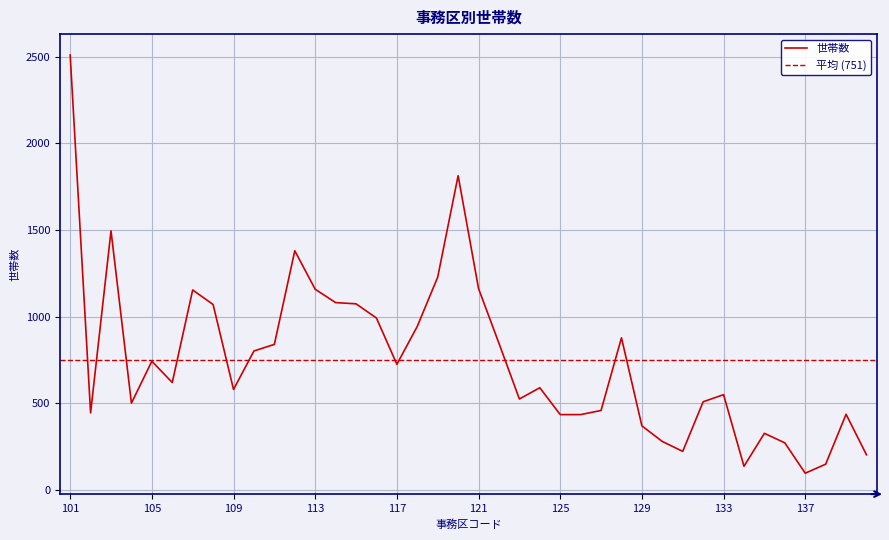

What is the difference between the values at 106 and 101?

1889